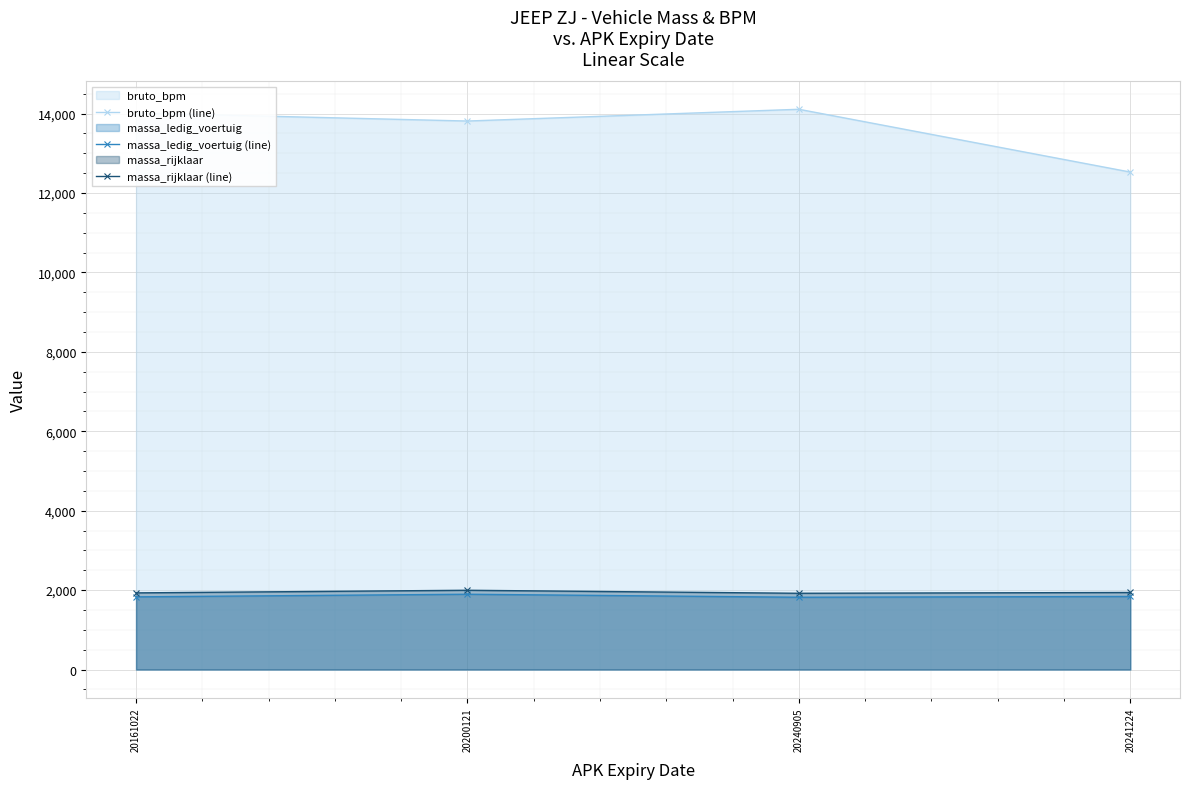

True or false: massa_ledig_voertuig (line) and bruto_bpm (line) intersect in this chart.

False